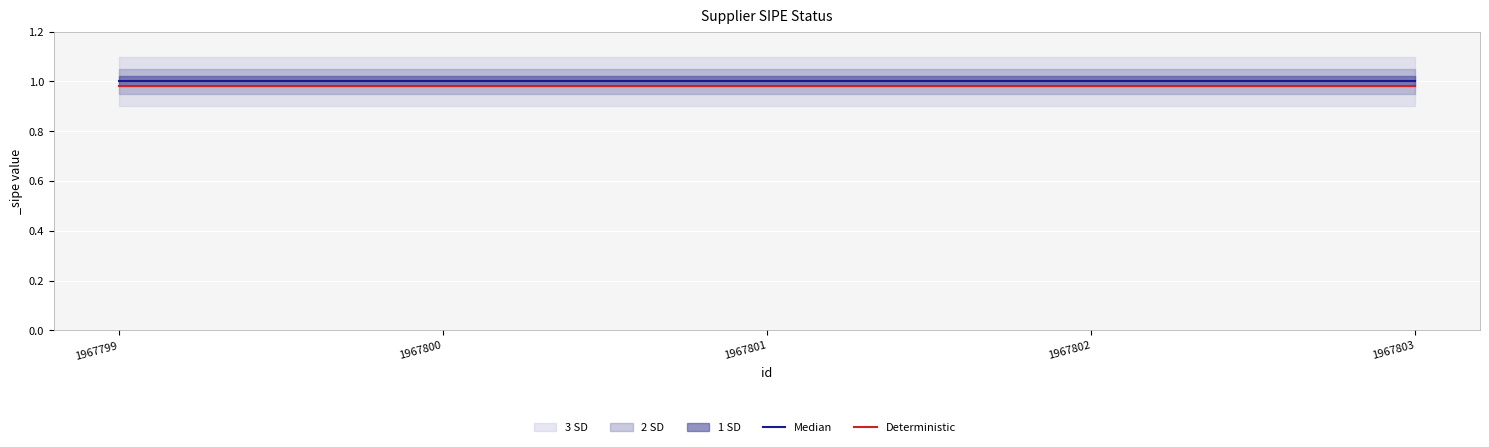

At which label is Median closest to 1?

1967799